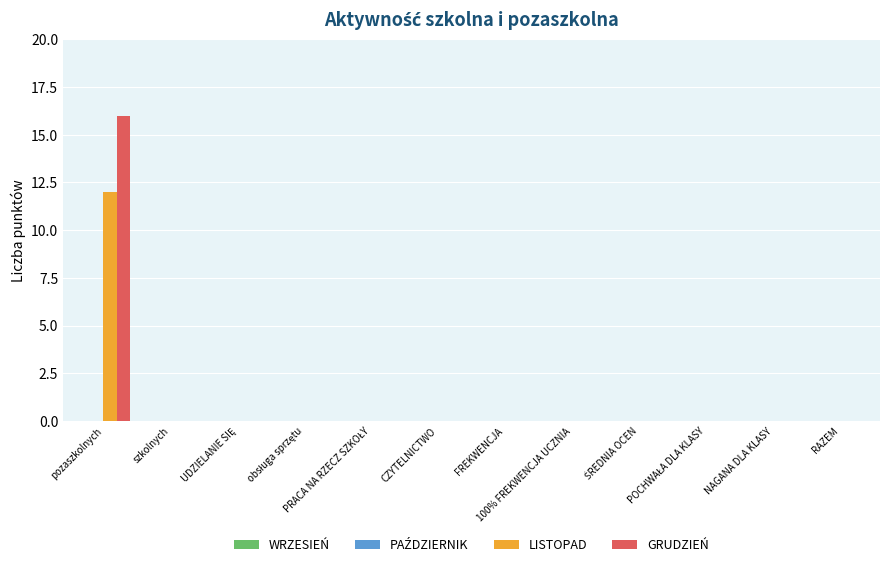

What is the greatest value displayed?

16